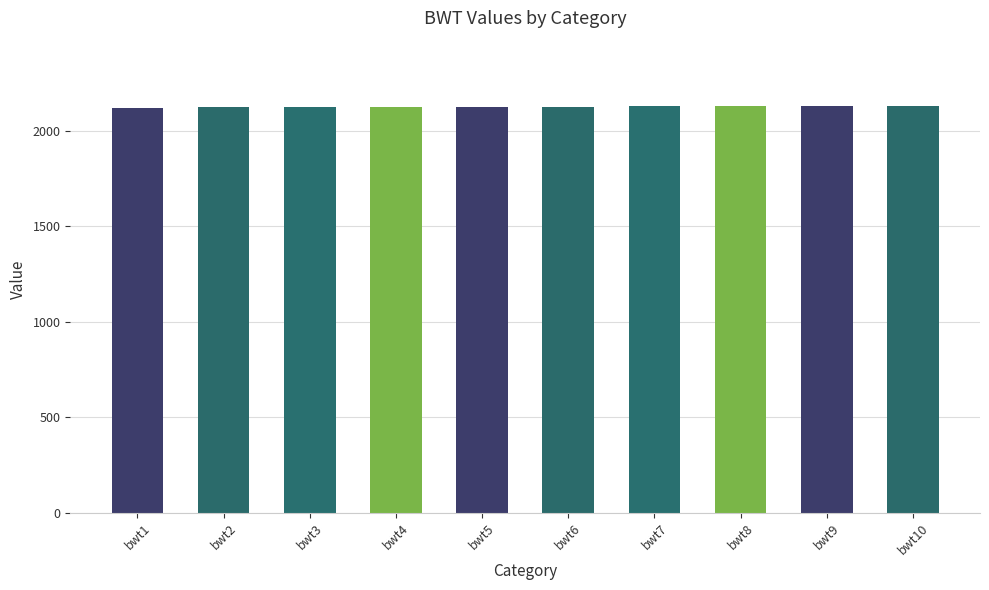

What is the value of the 1st bar from the left?

2121